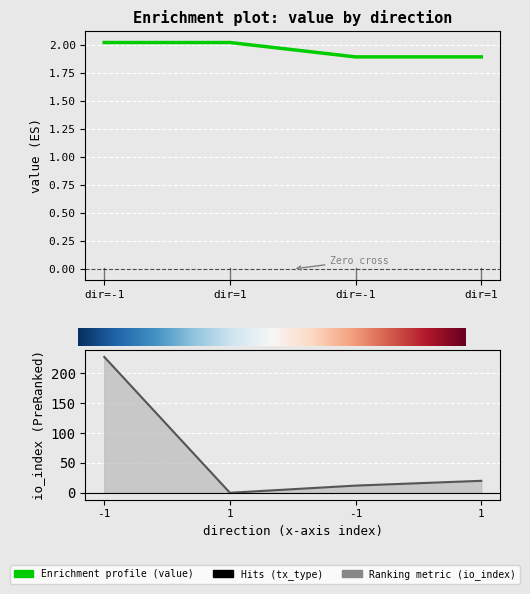

Between which two adjacent categories do io_index and value first intersect?

-1 and 1